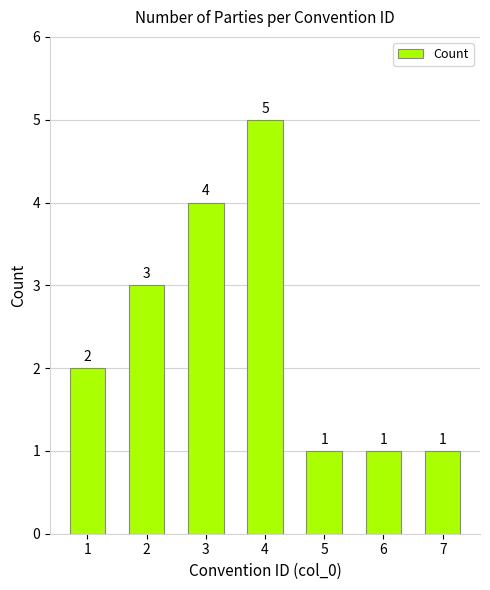

Which has a higher value, 5 or 2?

2